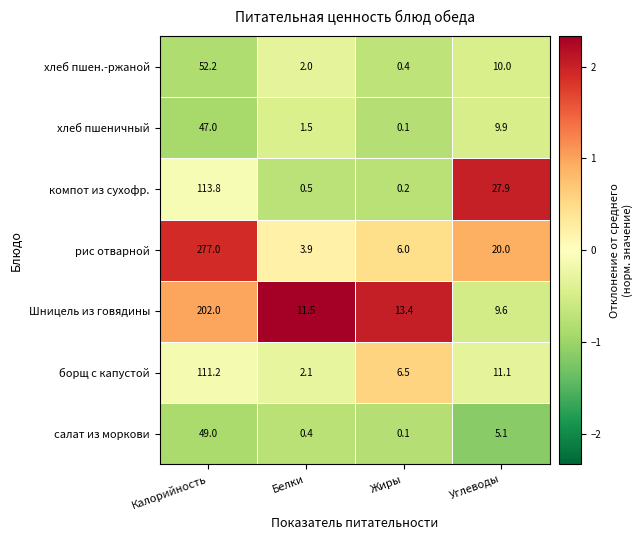

At which category is the sum across all series the highest?

Калорийность